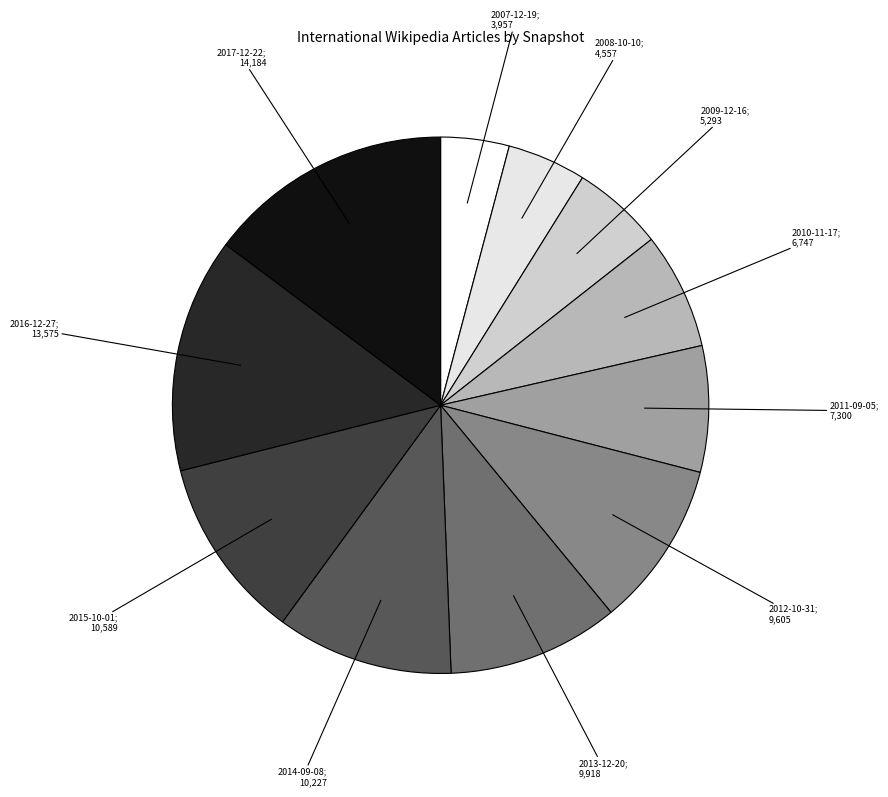

Count the number of slices in the pie.

11